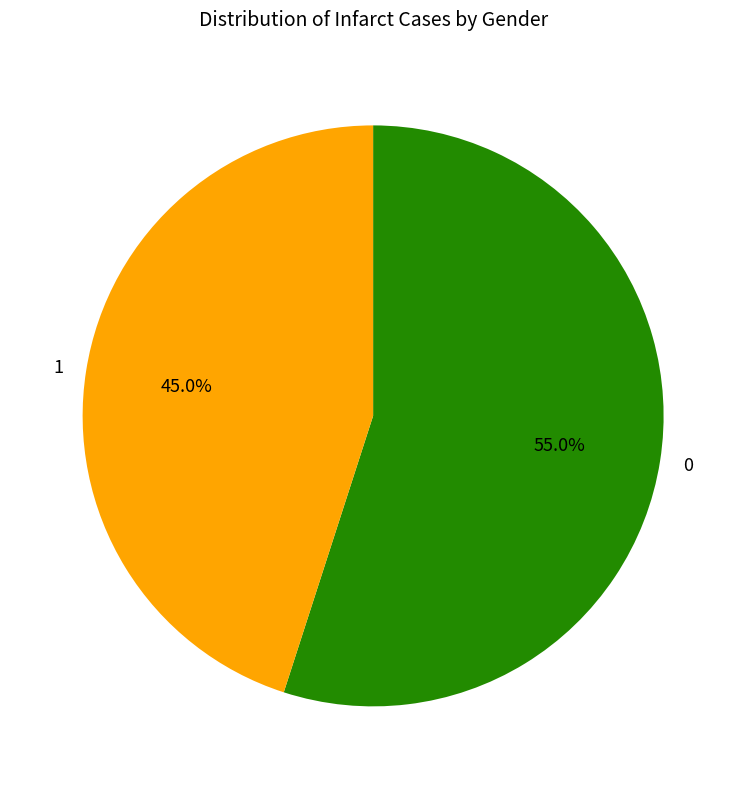

Rank the categories by value from highest to lowest.

0, 1